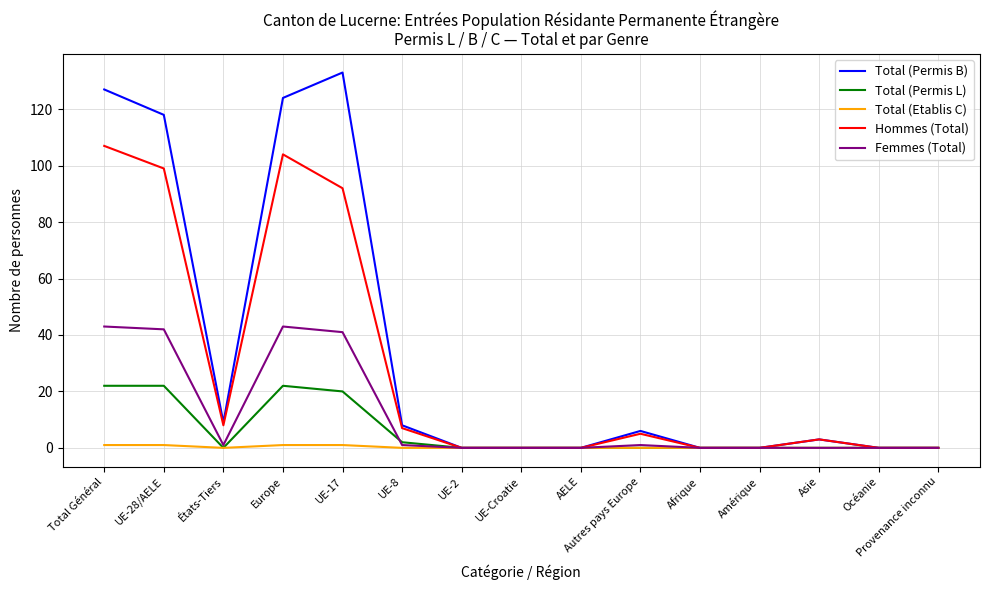

What position from the right is UE-8?

10